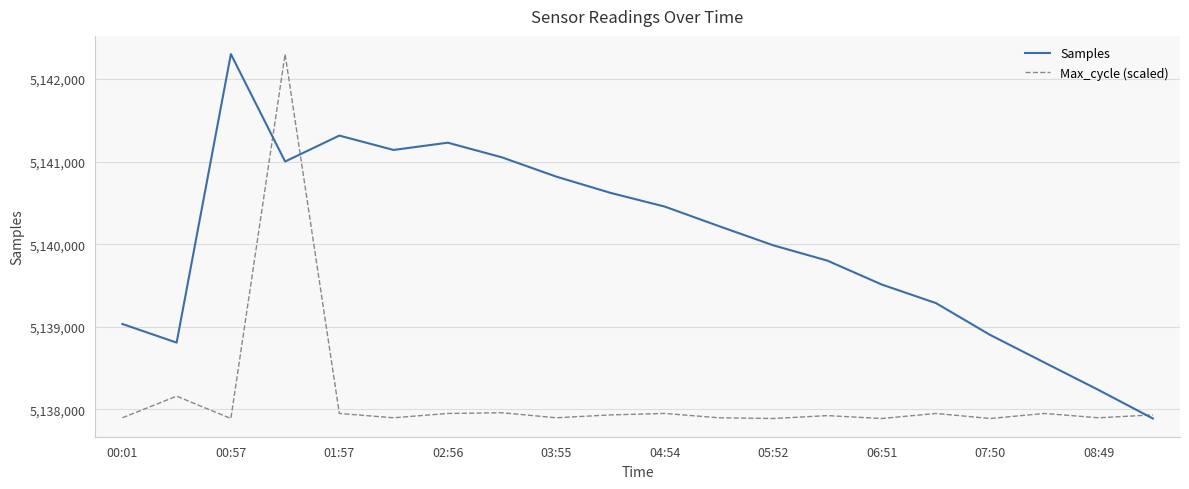

What is the sum of all Max_cycle (scaled) values?

102763005.3